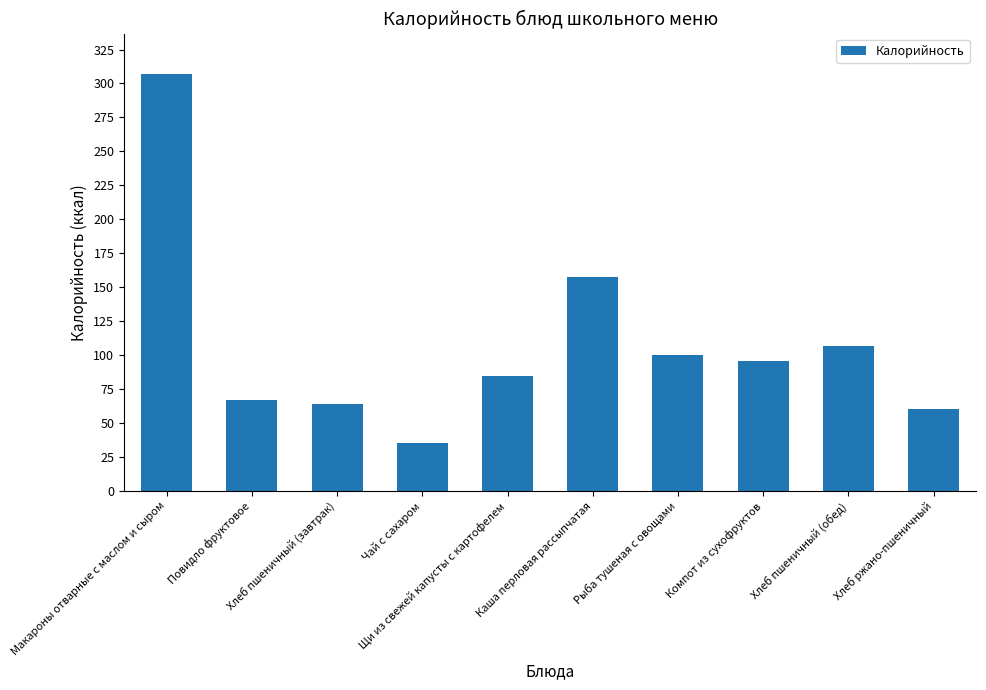

What is the ratio of the value at Хлеб пшеничный (обед) to the value at Щи из свежей капусты с картофелем?

1.3